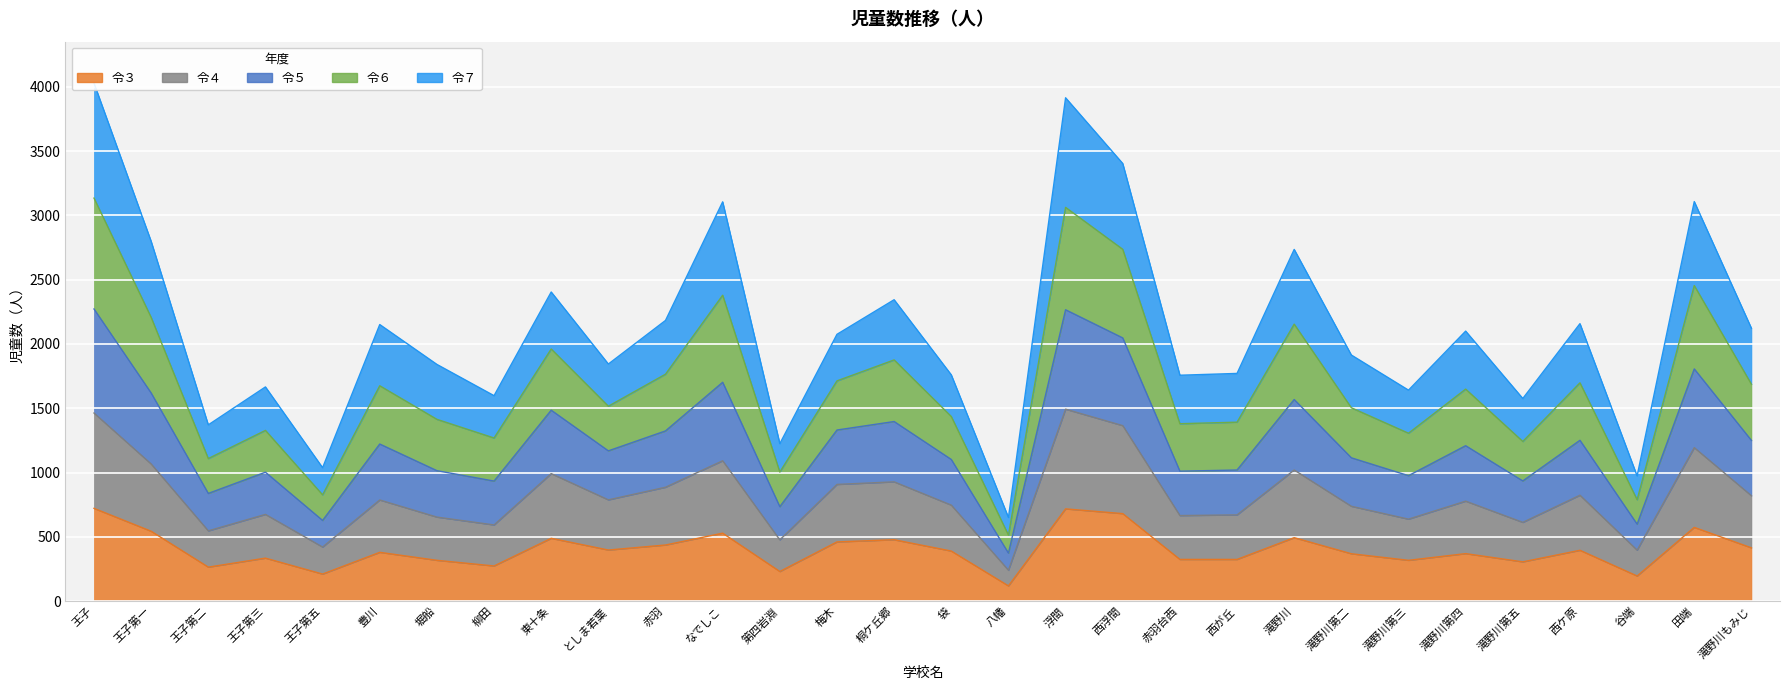

In 令６, how many points are higher than both neighbors (excluding endpoints)?

10